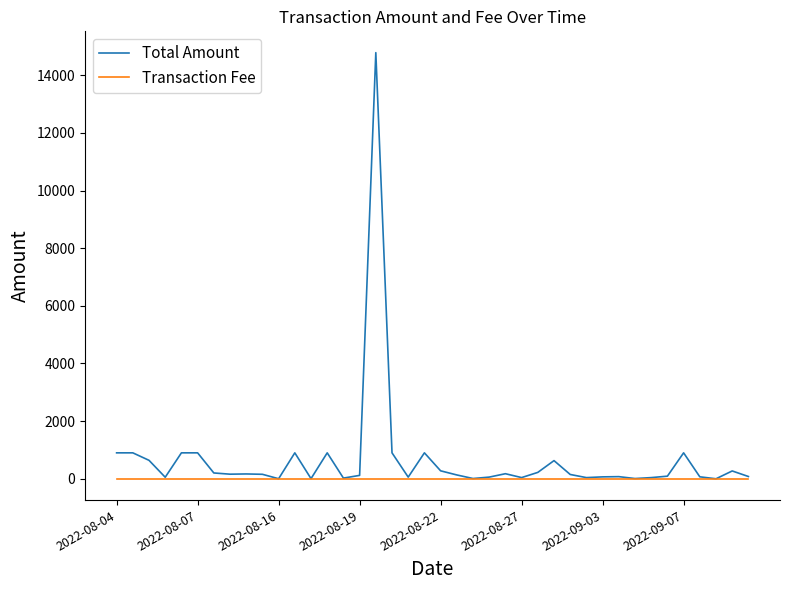

How many lines are shown in the chart?

2